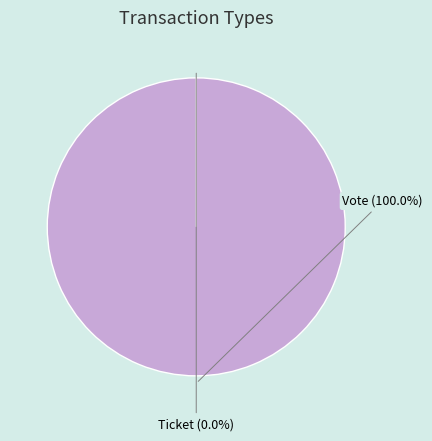

The Vote slice represents 100% of the pie. True or false?

True